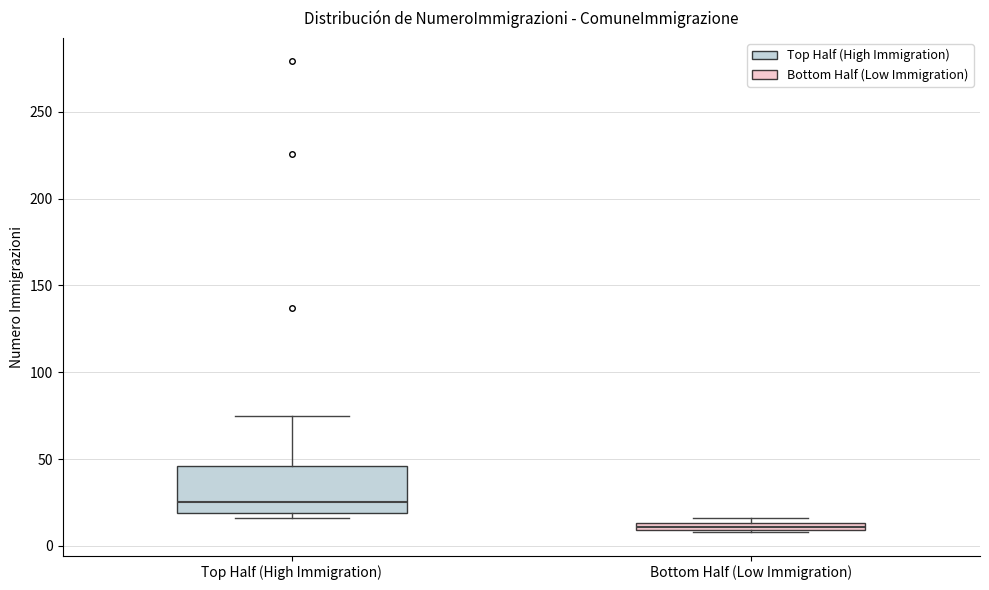

Which box has the lowest median line?

Bottom Half (Low Immigration)